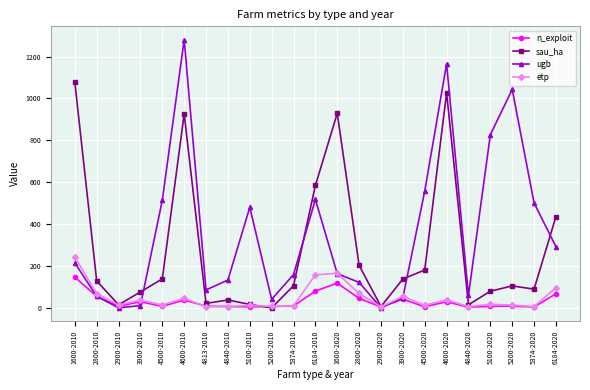

Where is the first local minimum for etp?

2900-2010